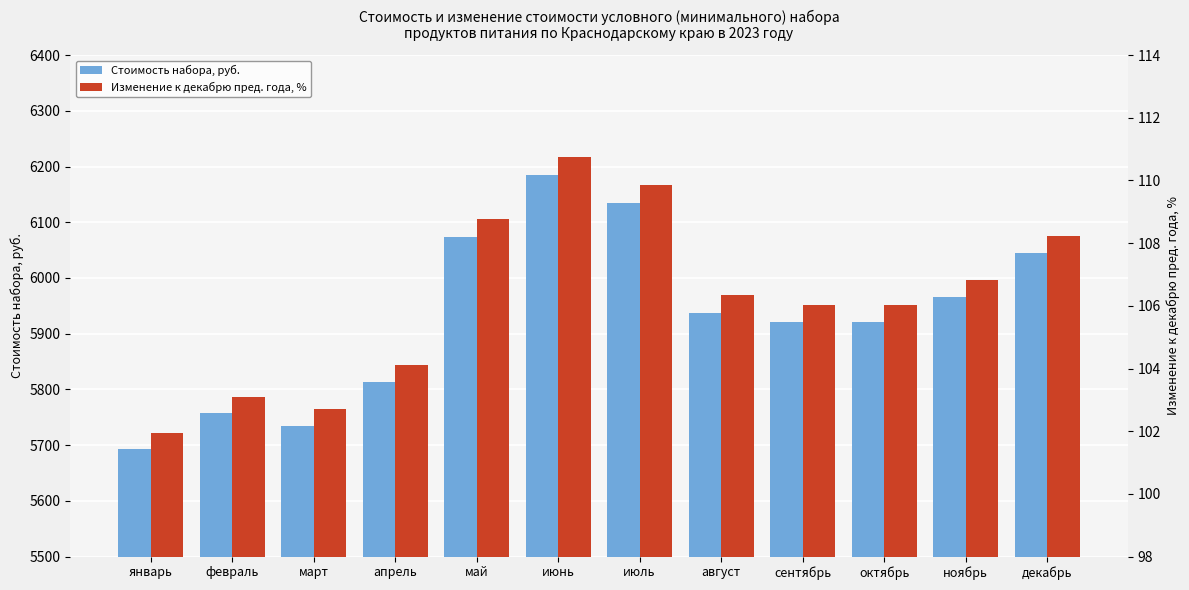

Which series changed the most between август and сентябрь?

Стоимость набора, руб.